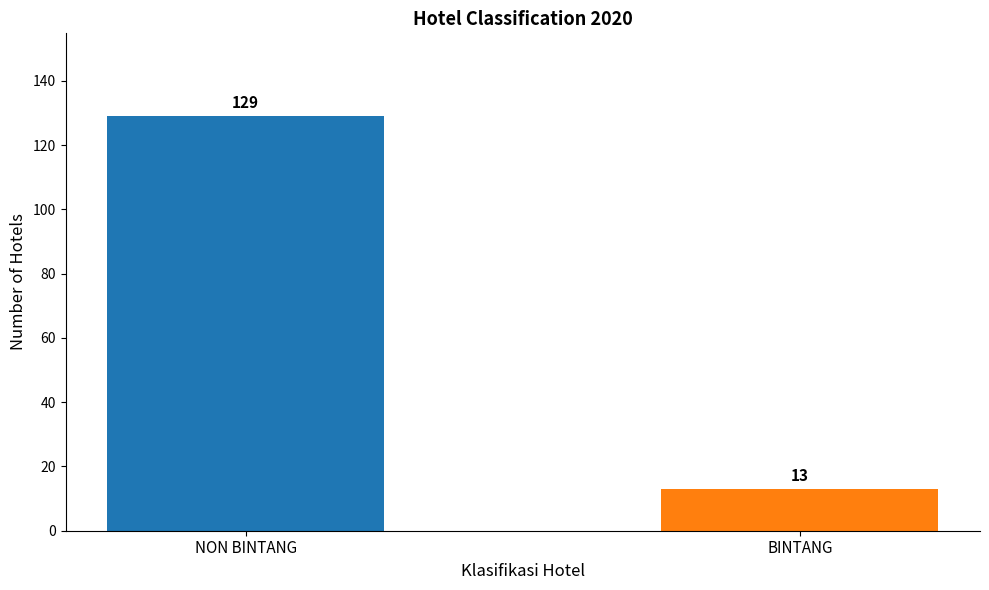

Reading left to right, list all the values displayed in this chart.

NON BINTANG=129	BINTANG=13